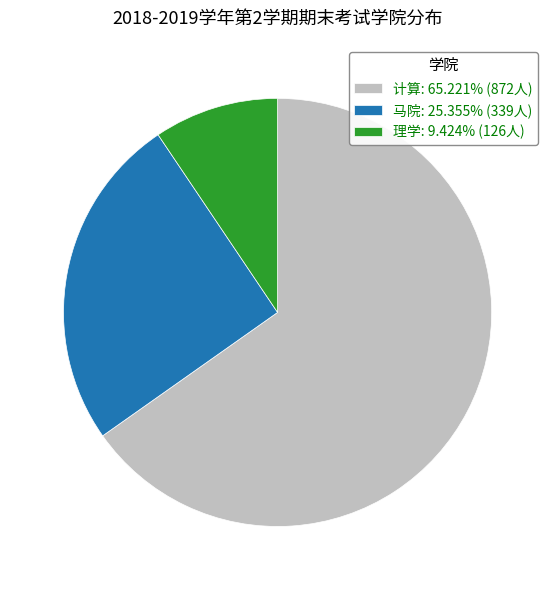

Does any single category account for the majority?

Yes